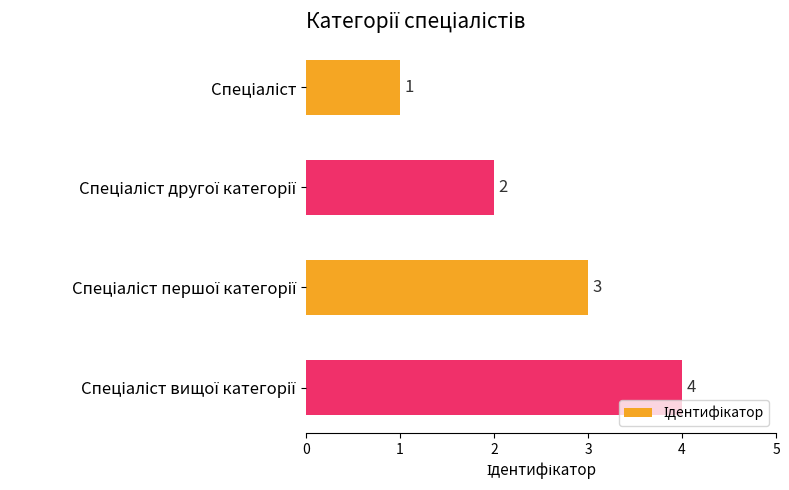

What is the greatest value displayed?

4